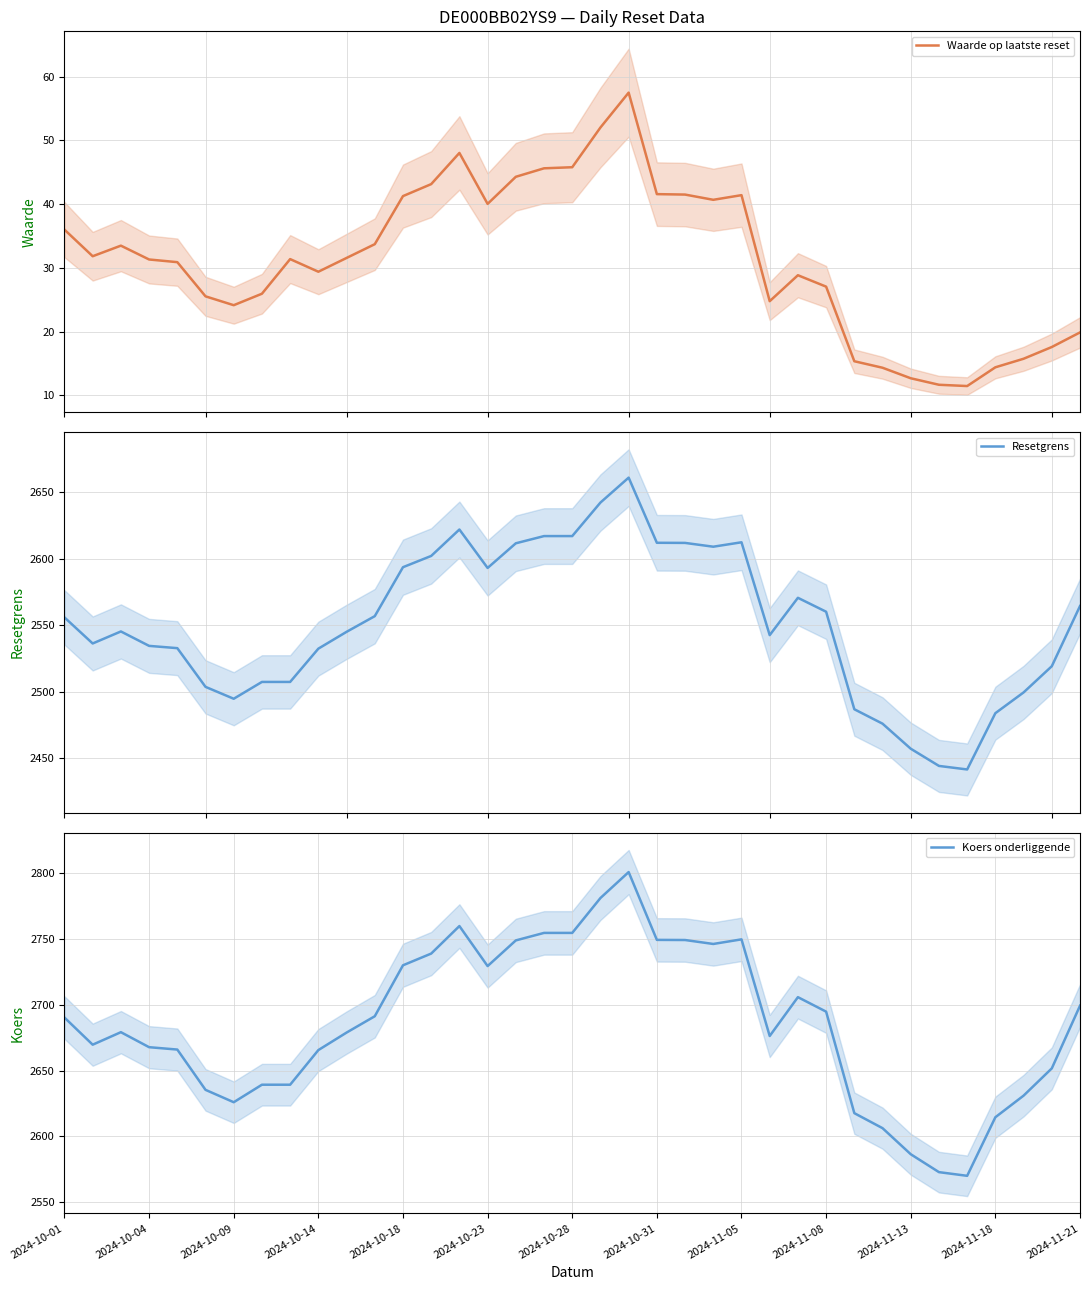

The value of Koers onderliggende at 2024-11-21 is 2699.3. True or false?

True